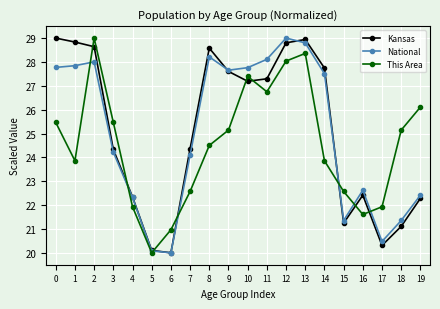

What is the minimum value shown in the chart?

20.0